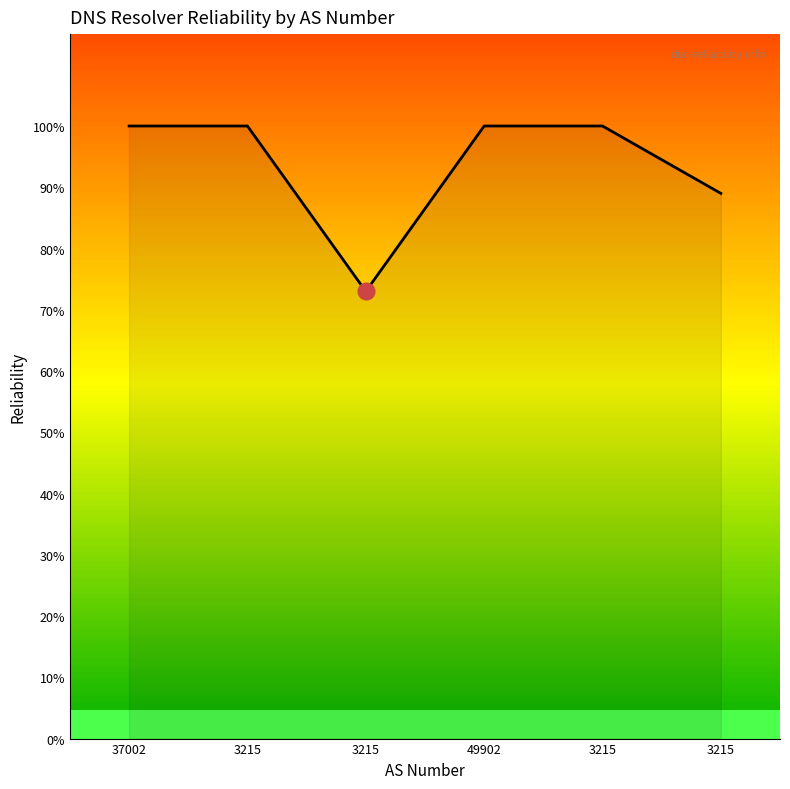

Does the chart display data point markers on the line(s)?

No